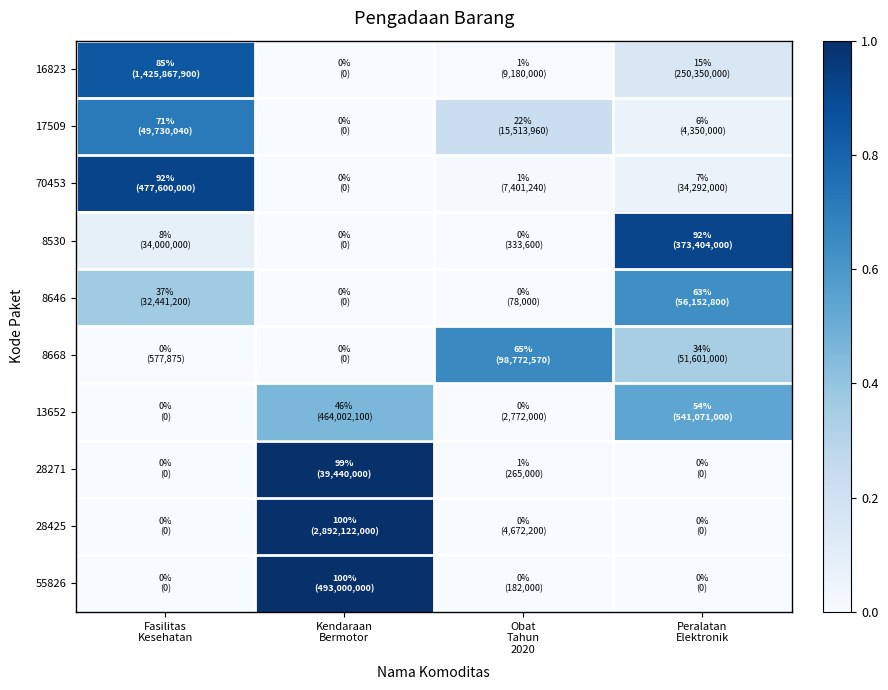

List the series in order of their peak value, lowest first.

13652, 8646, 8668, 17509, 16823, 8530, 70453, 28271, 28425, 55826